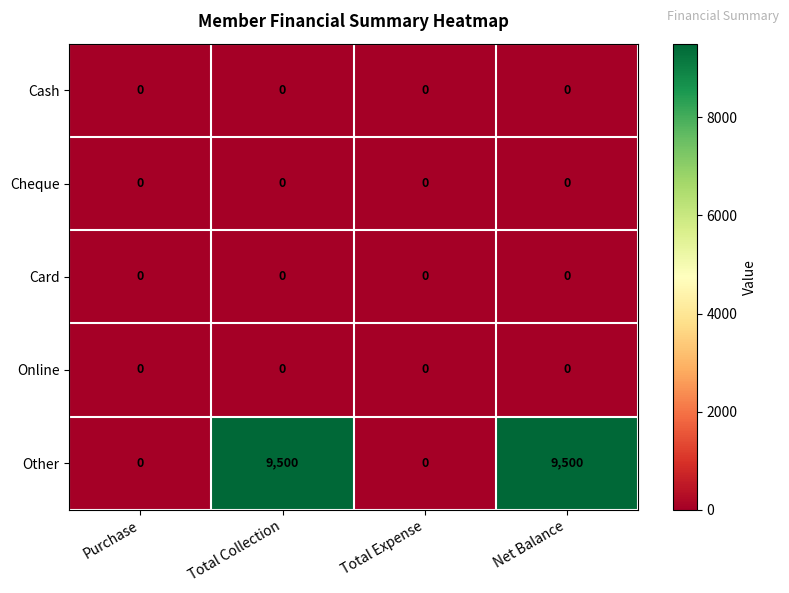

Reading left to right, what are all the values shown in this chart?

Cash: Purchase=0	Total Collection=0	Total Expense=0	Net Balance=0
Cheque: Purchase=0	Total Collection=0	Total Expense=0	Net Balance=0
Card: Purchase=0	Total Collection=0	Total Expense=0	Net Balance=0
Online: Purchase=0	Total Collection=0	Total Expense=0	Net Balance=0
Other: Purchase=0	Total Collection=9500	Total Expense=0	Net Balance=9500